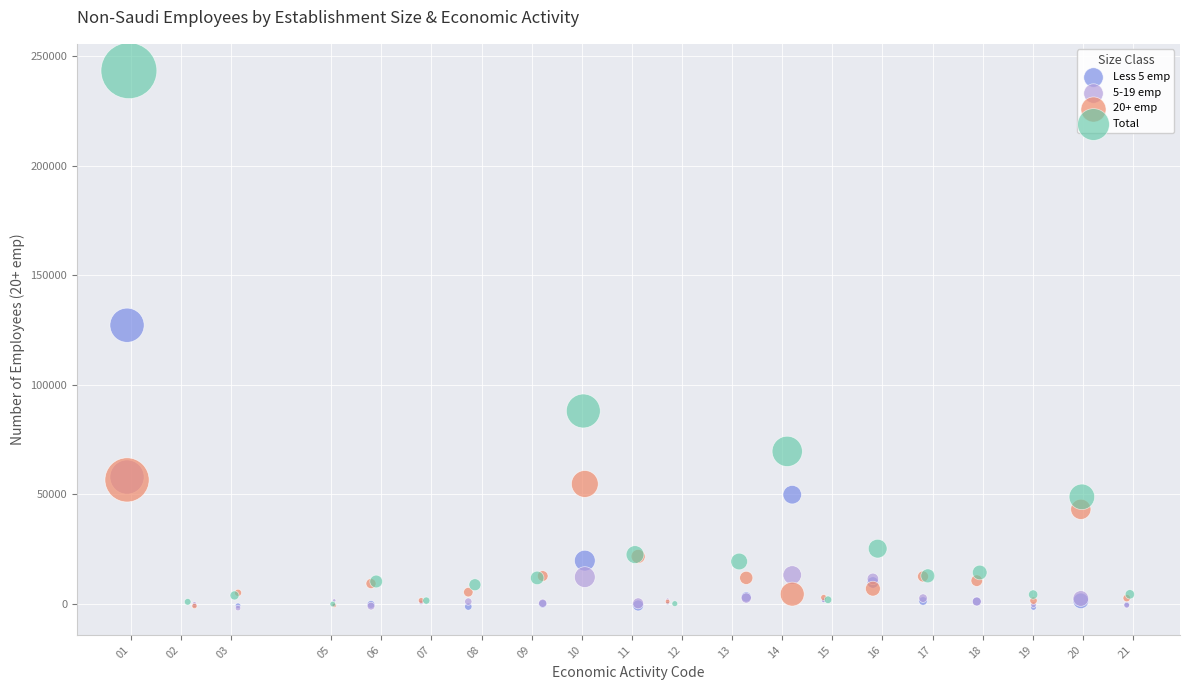

Which series has the largest Y range (max minus min)?

Total